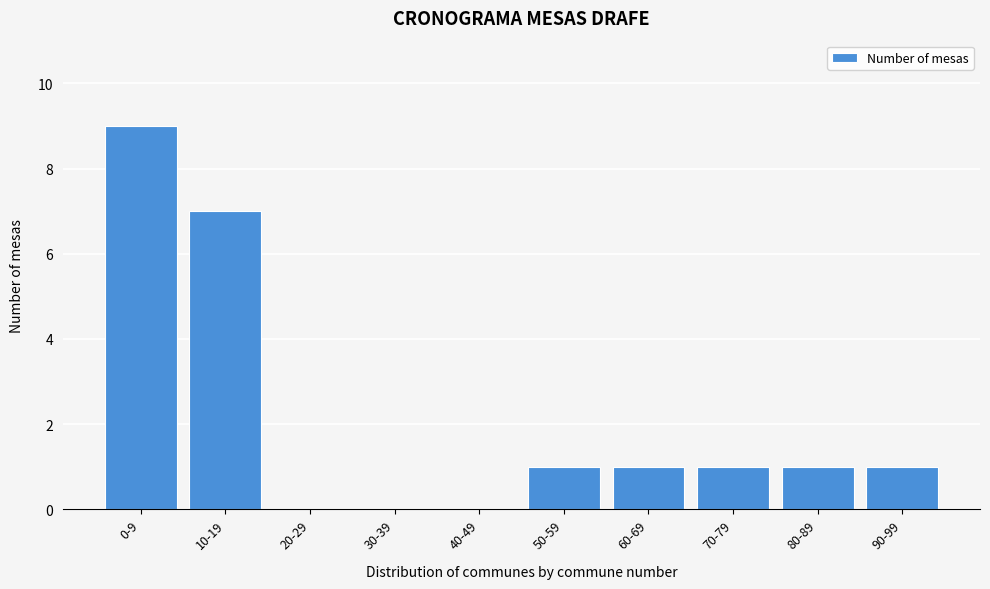

Reading left to right, extract all data points from this chart.

0-9=9	10-19=7	20-29=0	30-39=0	40-49=0	50-59=1	60-69=1	70-79=1	80-89=1	90-99=1